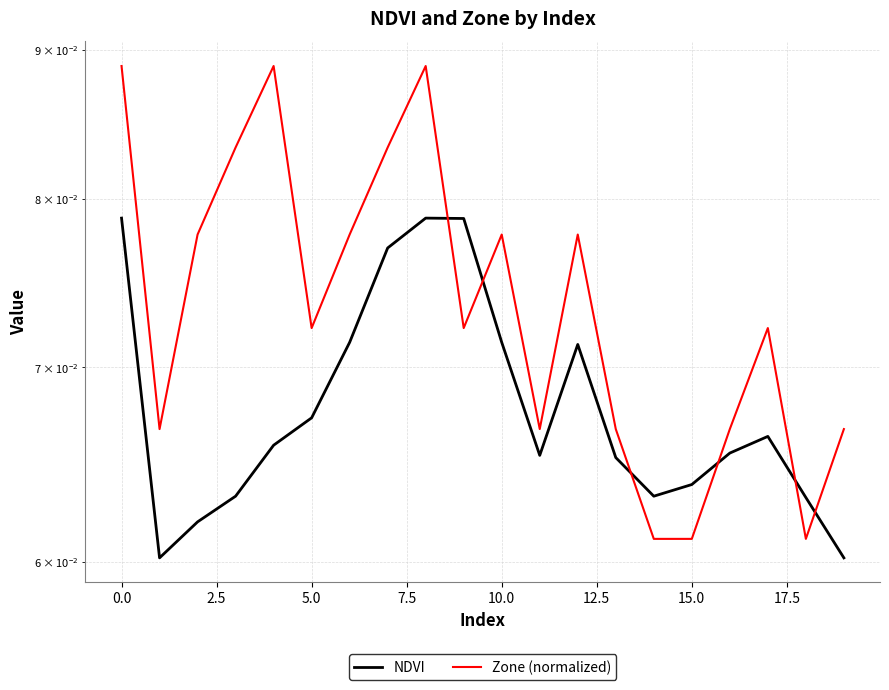

How many data points does each series have?

20